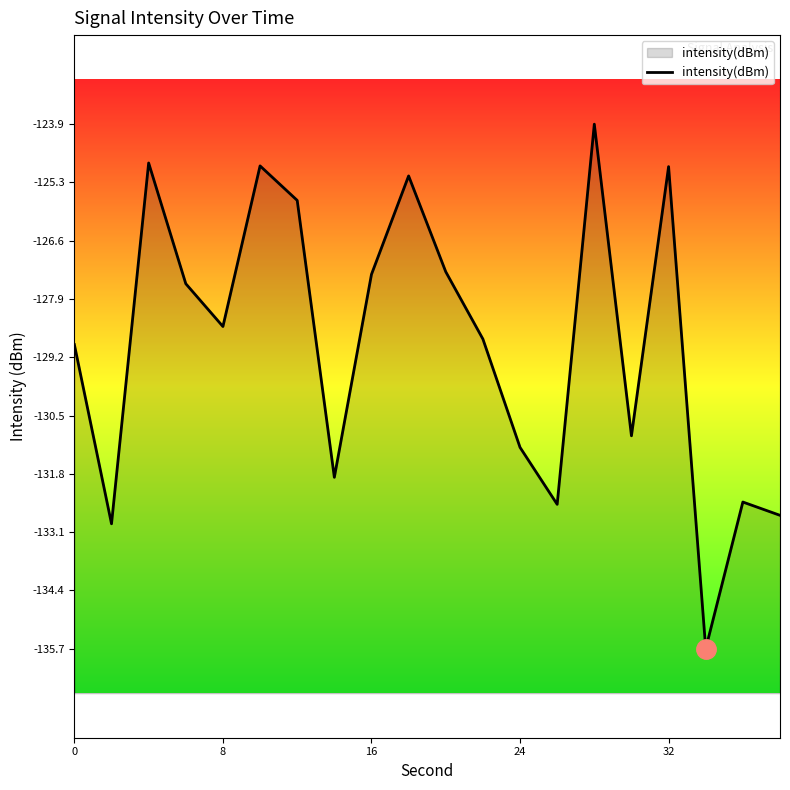

How many points are lower than both their immediate neighbors (excluding endpoints)?

6